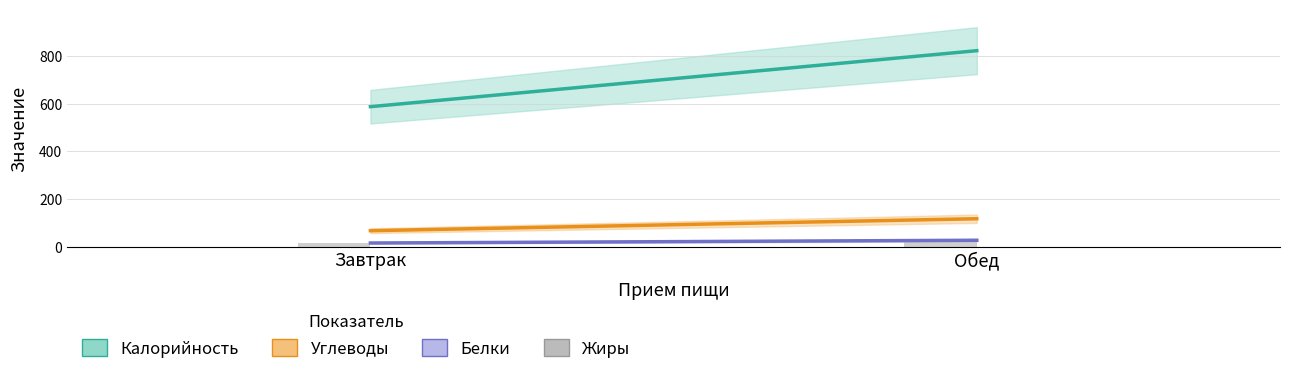

Is it true that the value at Обед is 27.6?

True